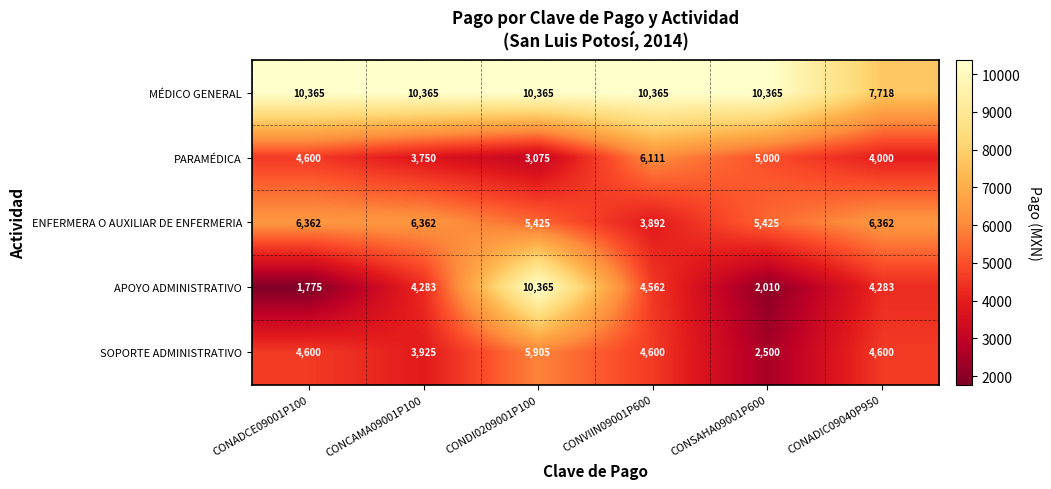

What is the difference between the maximum and second lowest values in the PARAMÉDICA series?

2361